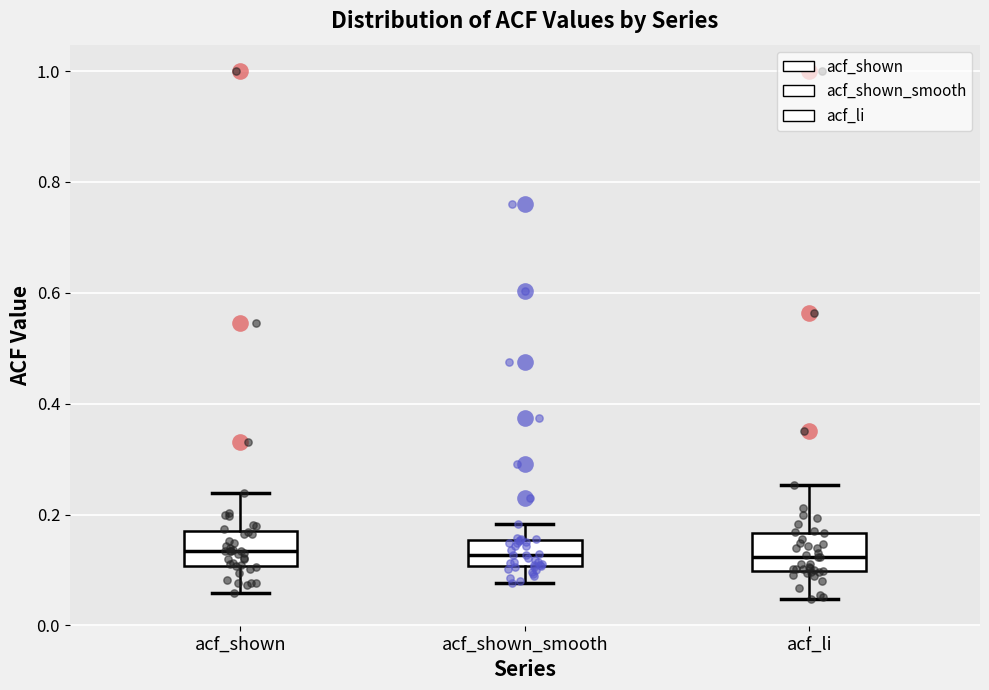

Where is the lower edge of the box for acf_shown on the y-axis? The values are not printed on the chart, so give them approximately, as read against the axis.

0.10